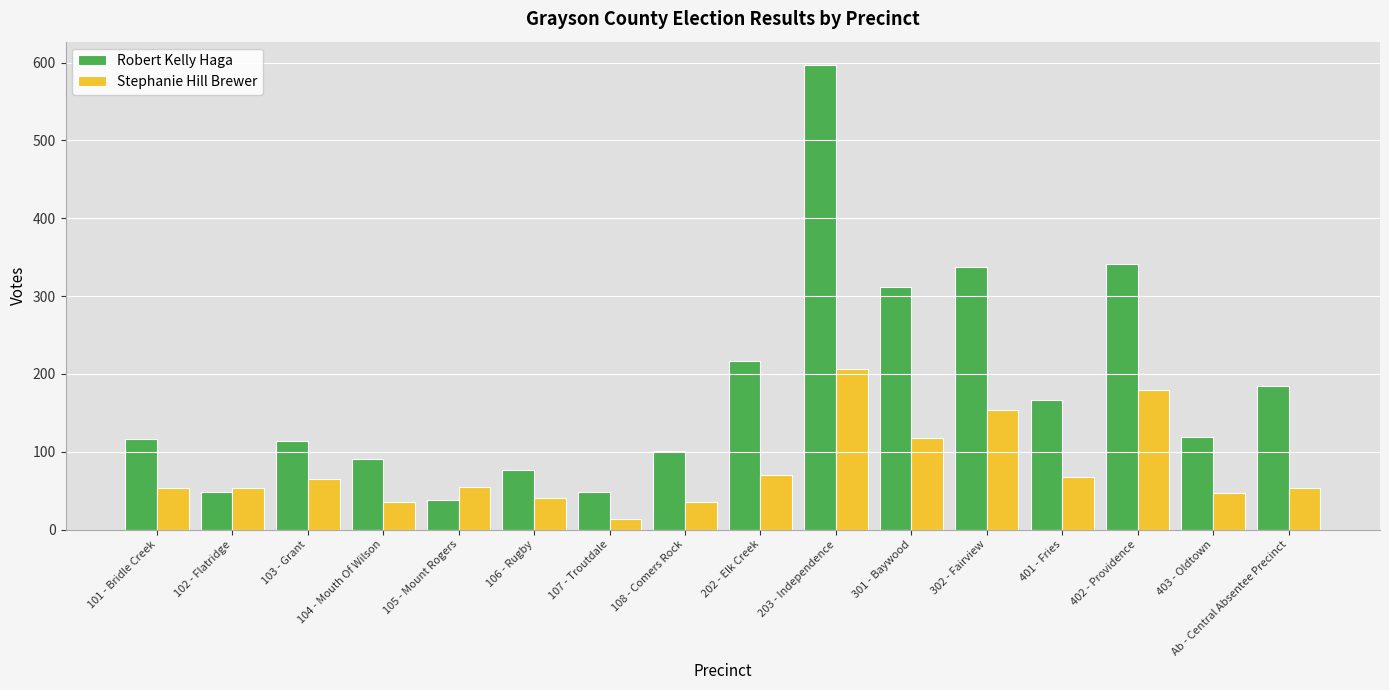

Where is Stephanie Hill Brewer nearest to the value 109?

301 - Baywood